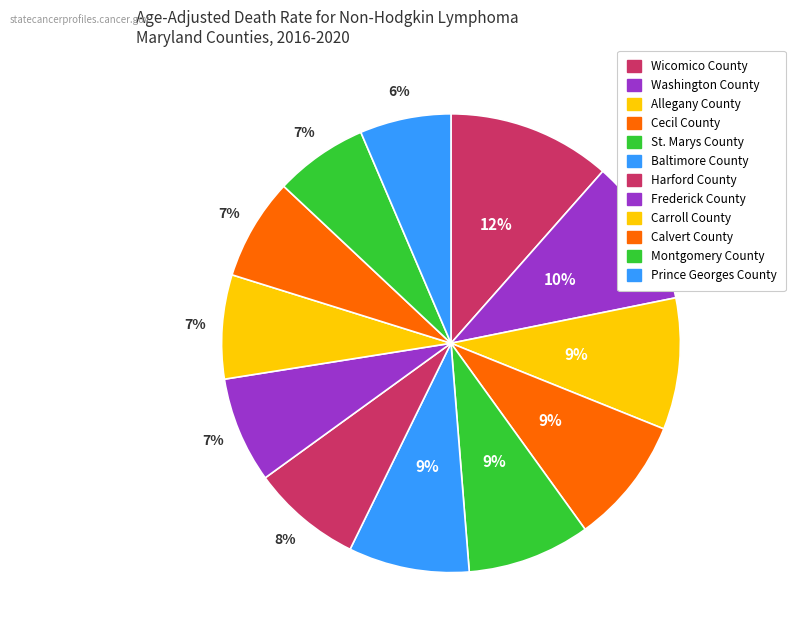

Which has a higher value, Cecil County or Calvert County?

Cecil County